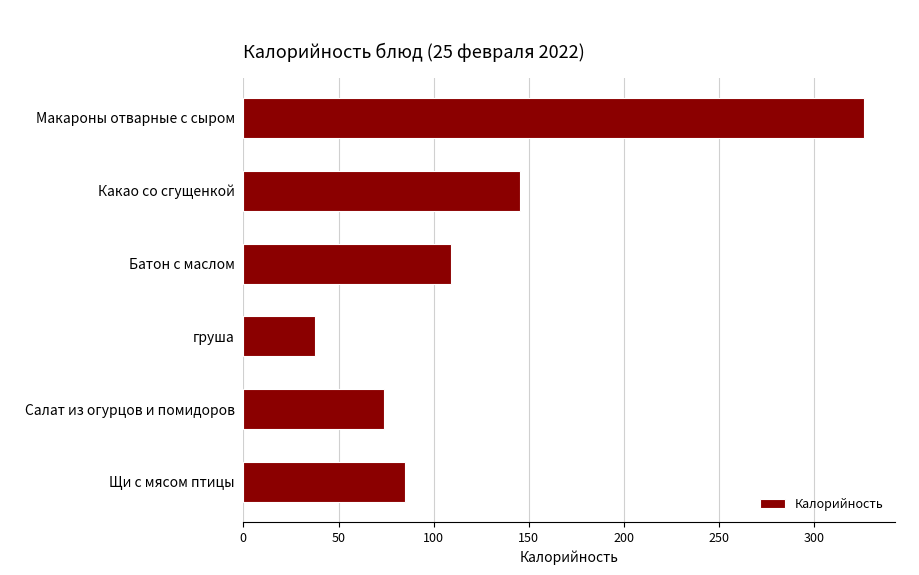

True or false: the data shows 68.3 at Батон с маслом.

False